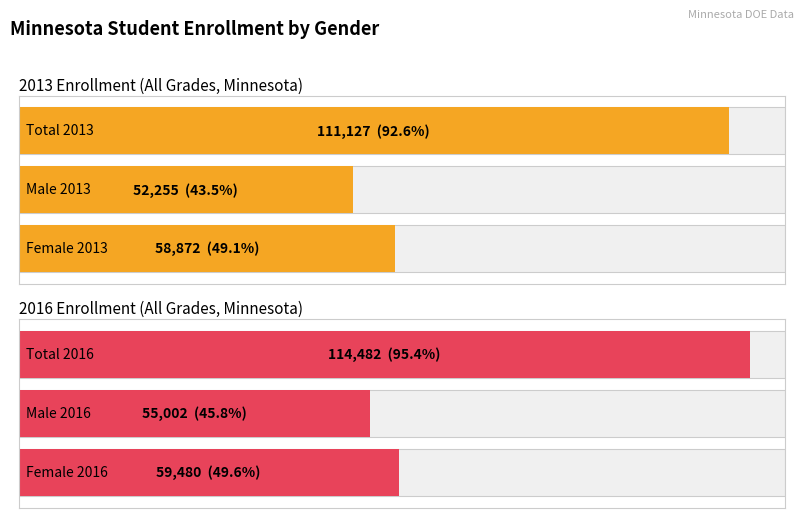

Between Female 2016 and Total 2013, which is larger?

Total 2013